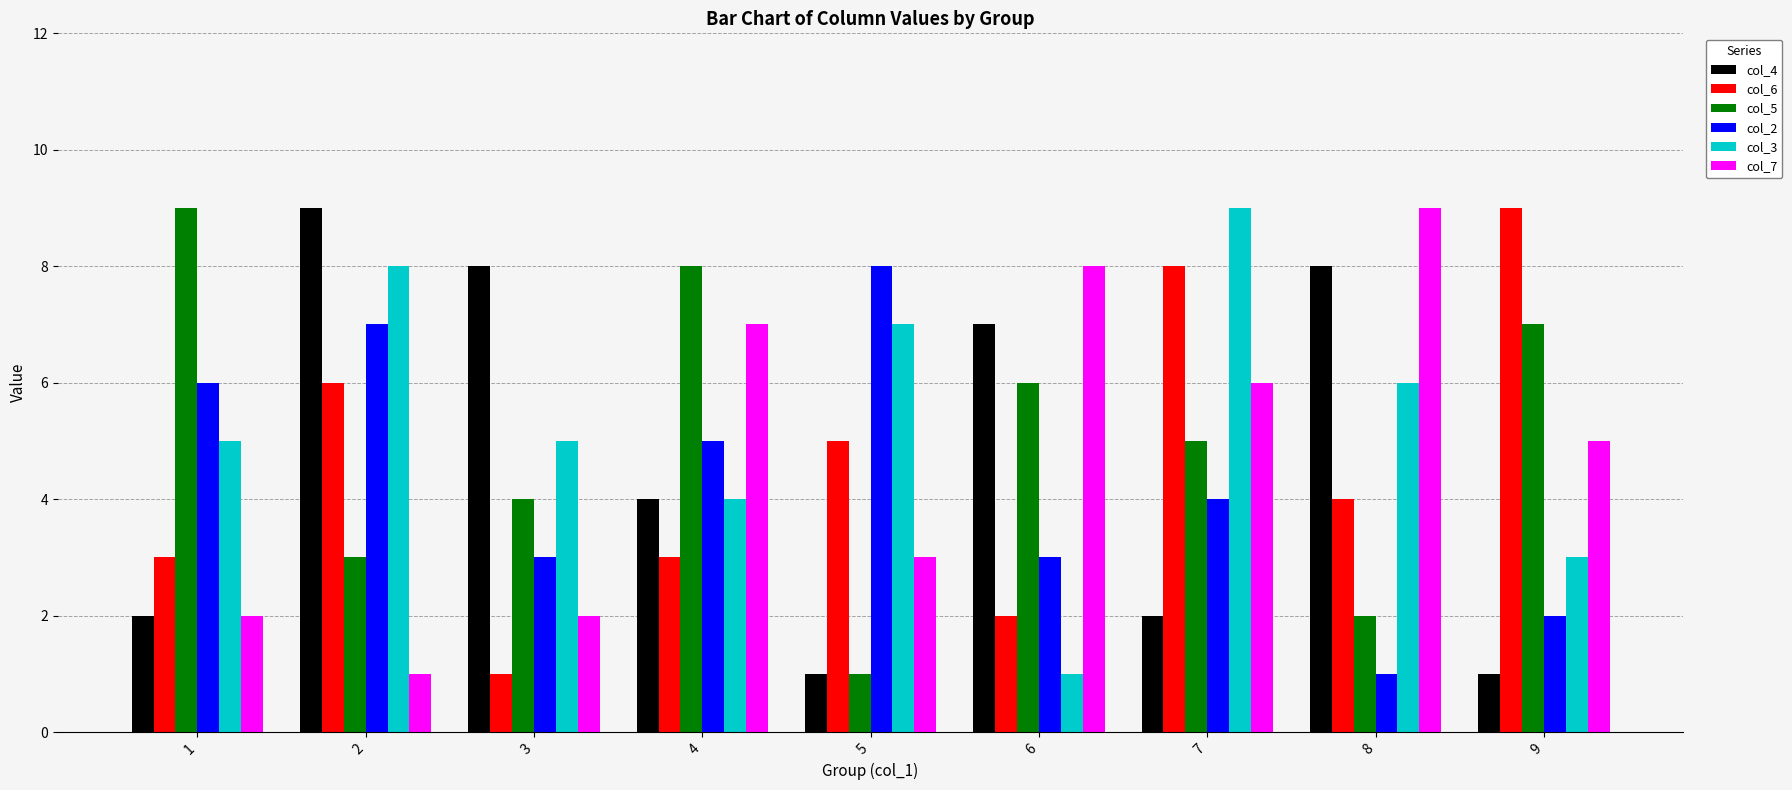

The col_5 series shows 6 at 3. True or false?

False